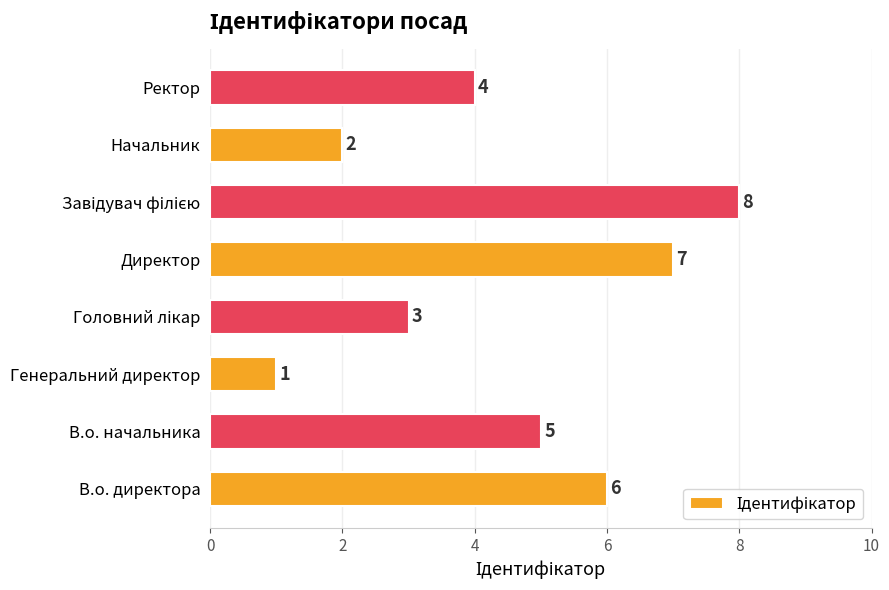

What is the minimum value shown in the chart?

1